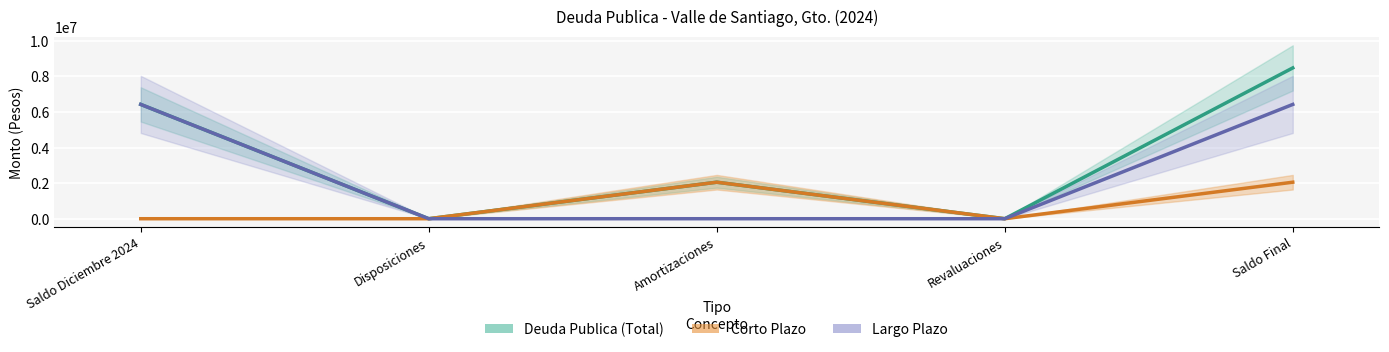

True or false: Largo Plazo has a value of -2232439.3 at Revaluaciones.

False